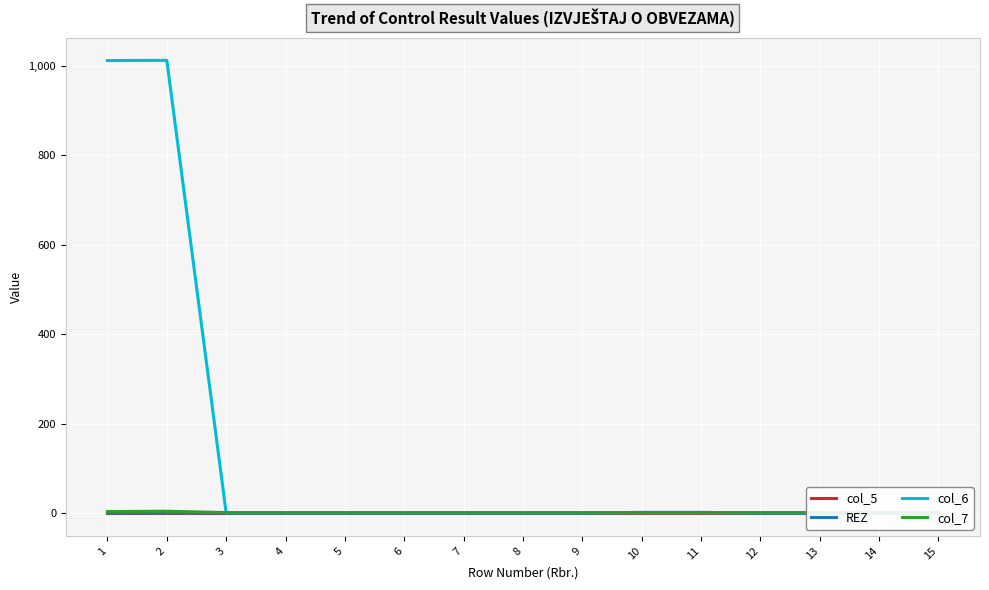

Reading left to right, what are all the values shown in this chart?

col_5: 0.0	0.0	0.0	0.0	0.0	0.0	0.0	0.0	0.0	0.0	0.0	0.0	0.0	0.0	0.0
REZ: 0.2	0.5	0.5	0.5	0.5	0.5	0.5	0.5	0.5	2.0	2.0	0.5	0.5	0.5	0.5
col_6: 1011.5	1012.0	1.0	1.0	1.0	1.0	1.0	1.0	1.0	1.0	1.0	1.0	1.0	1.0	1.0
col_7: 3.8	4.5	1.5	1.5	1.5	1.5	1.5	1.5	1.5	1.5	1.5	1.5	1.5	1.5	1.5